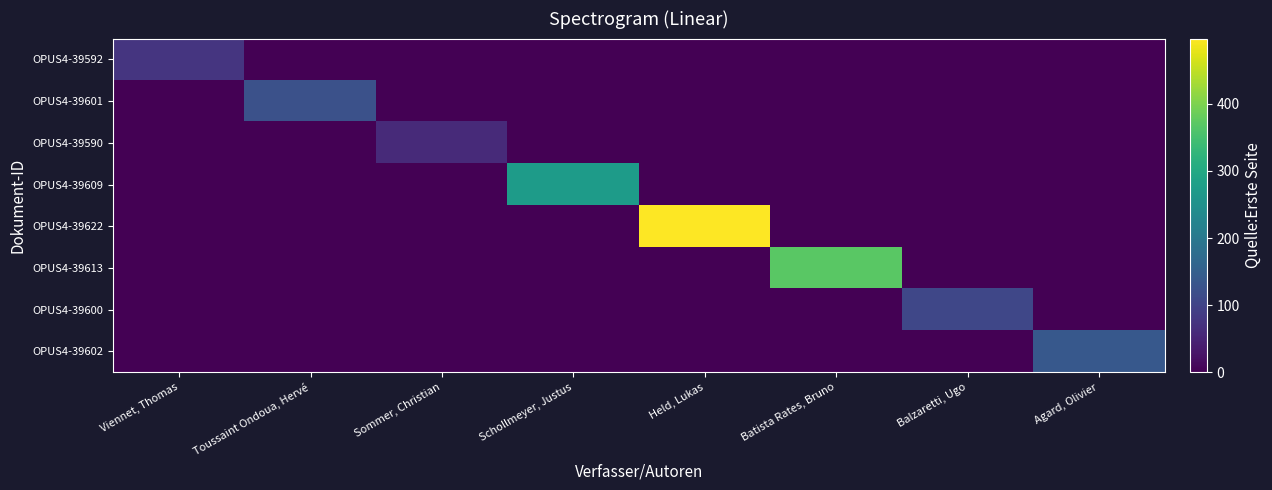

Count the number of data series in this chart.

8